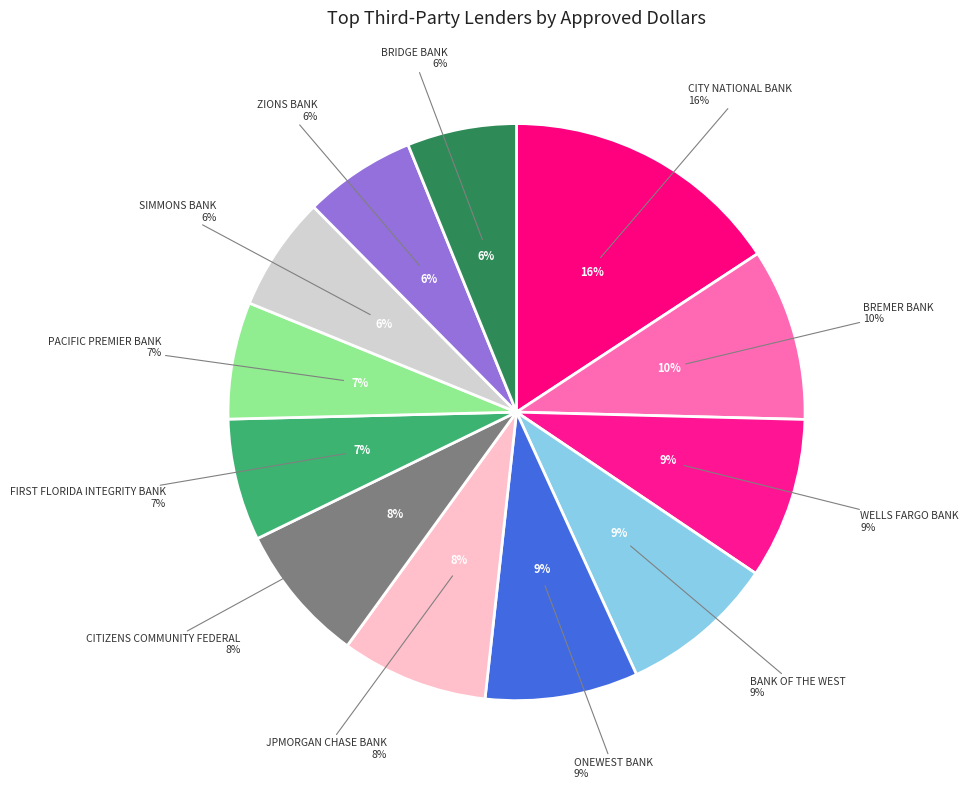

Which slice is the largest?

CITY NATIONAL BANK